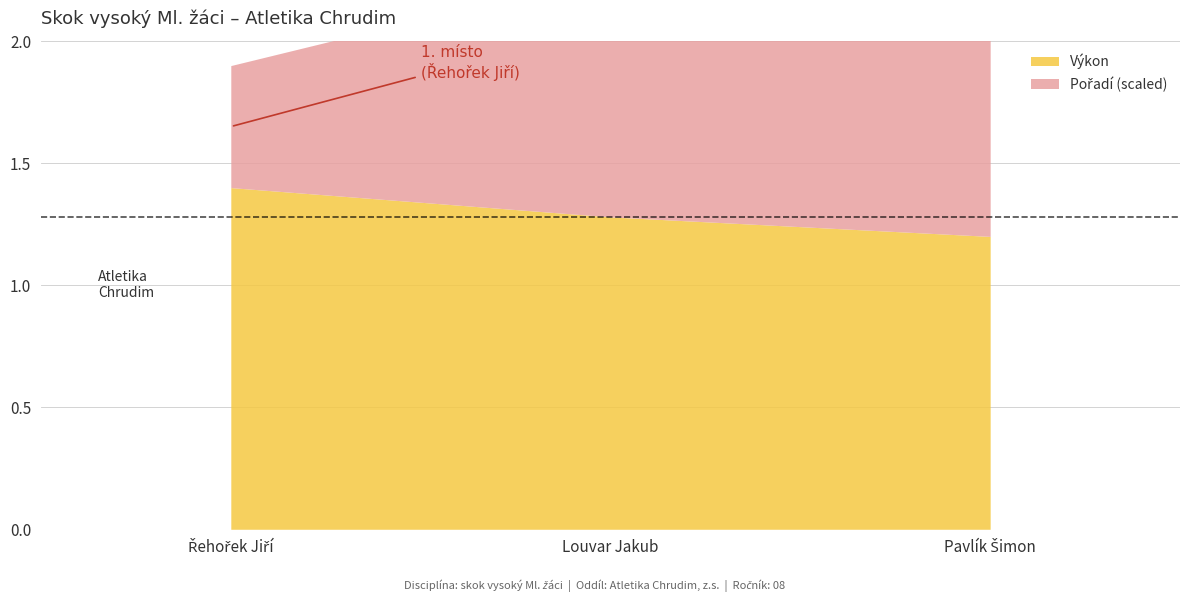

How many data points in Pořadí are less than 2?

1